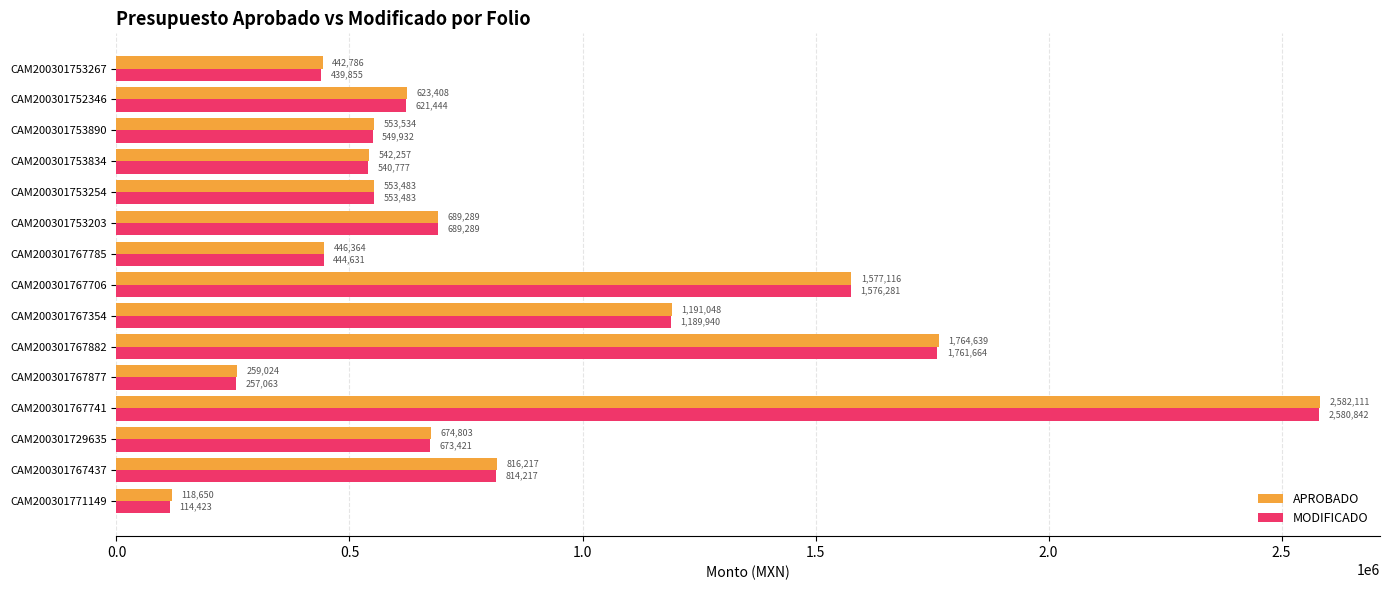

What is the spread (max minus min) of values at CAM200301767741?

1269.0